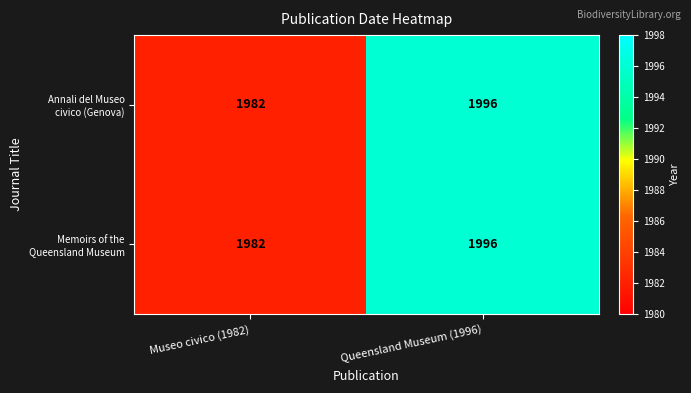

Count the number of categories in the chart.

2